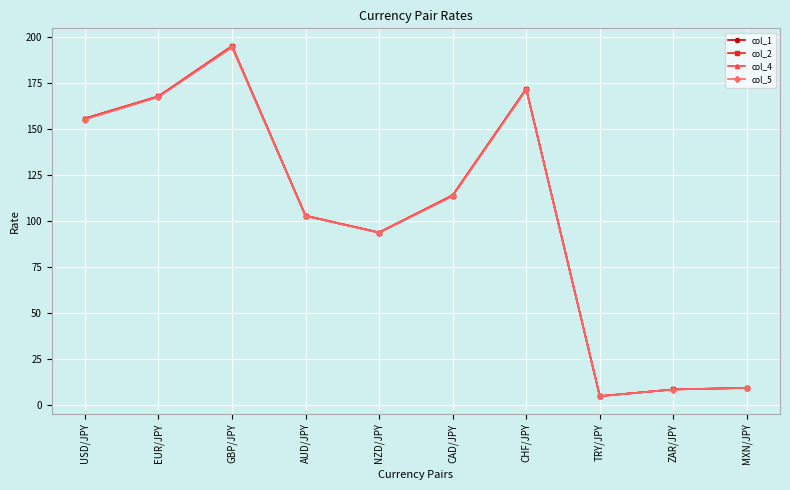

Which series has the widest spread of values?

col_4